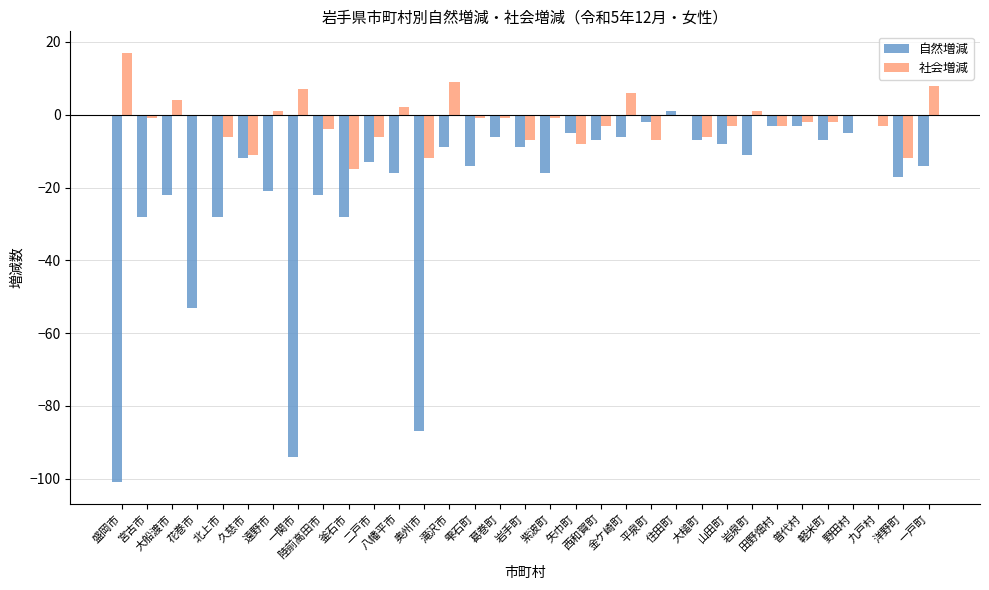

Which series has the largest range (max minus min)?

自然増減